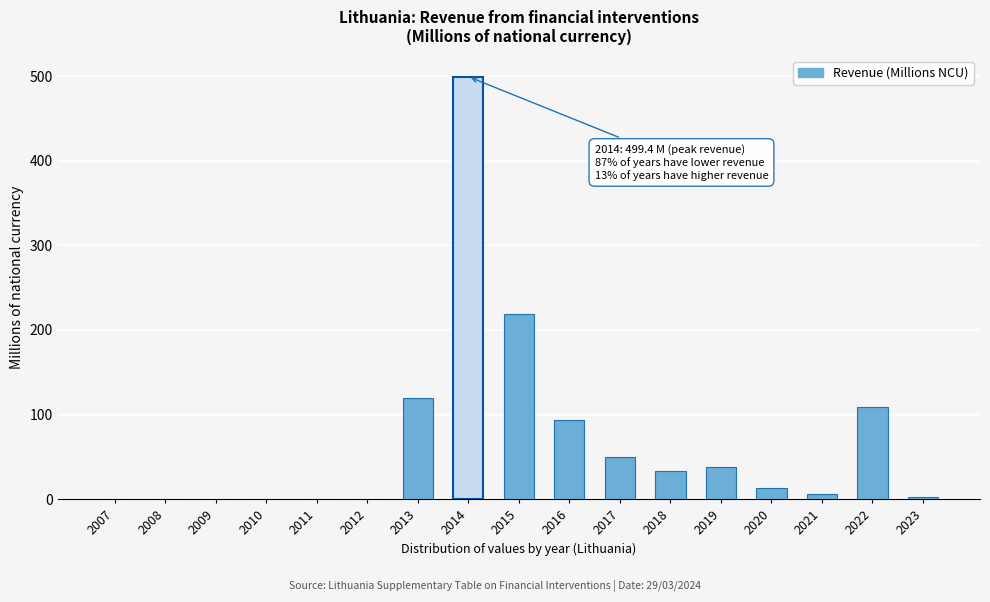

The chart shows a value of 0.1 at 2012. True or false?

True